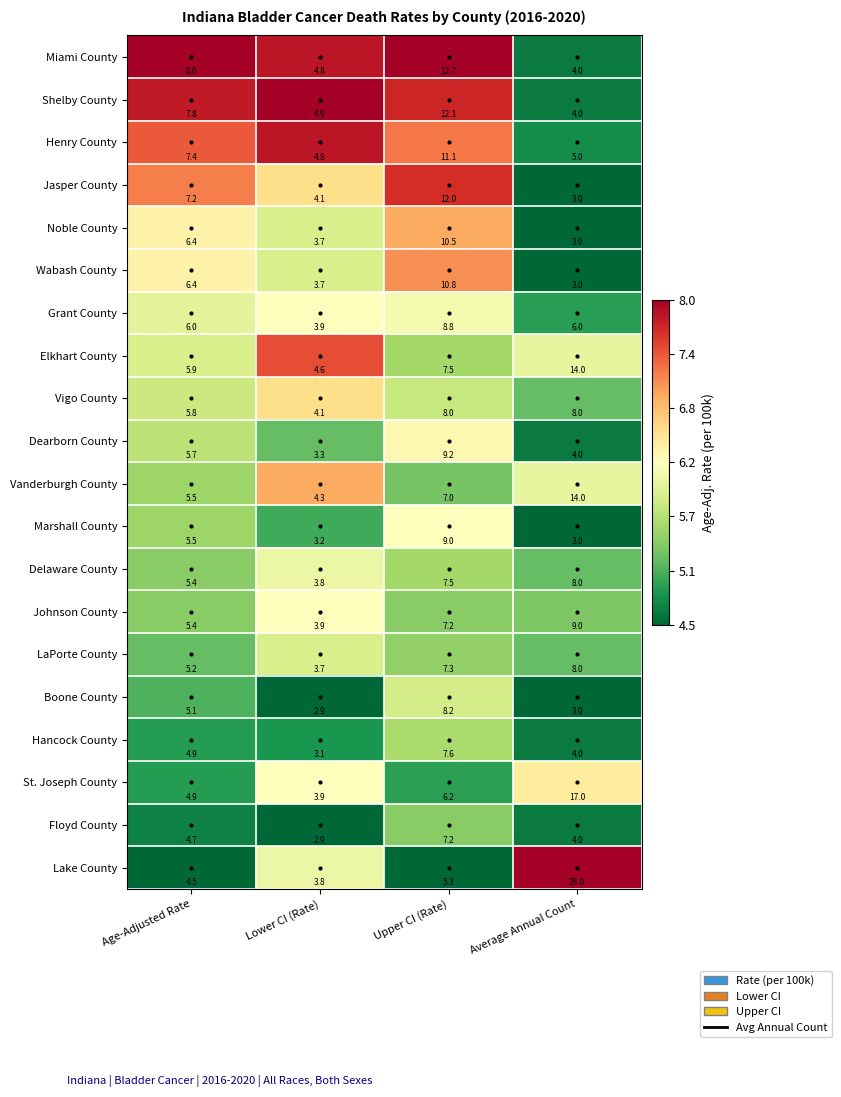

Between Age-Adjusted Rate and Lower CI (Rate), which series saw the biggest shift?

Miami County